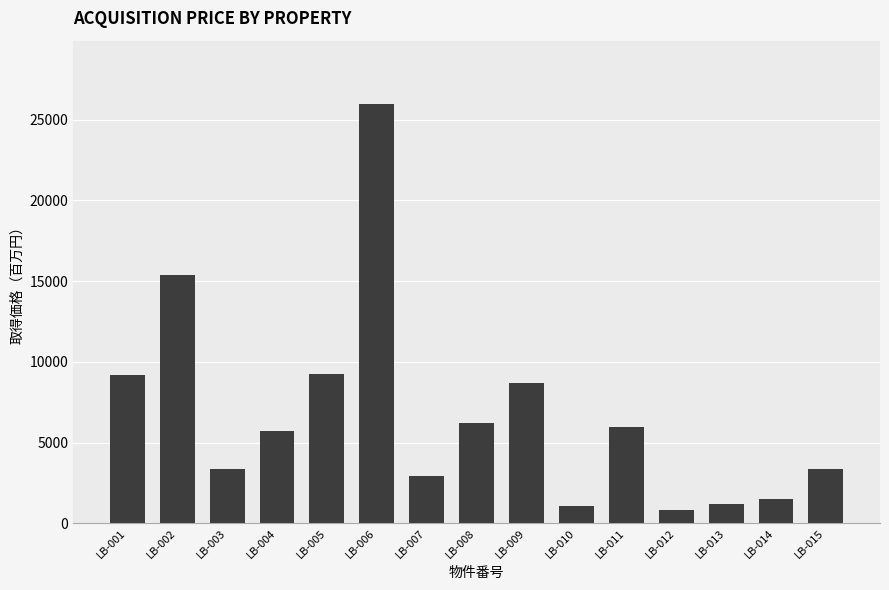

What is the value of the 3rd bar from the left?

3390